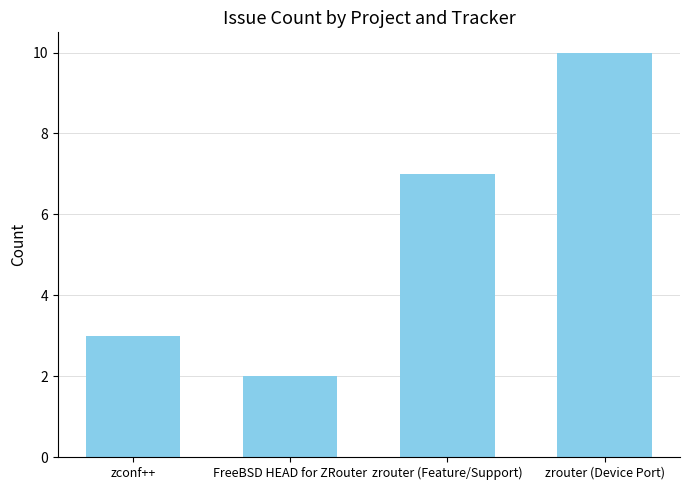

Read the value at zrouter (Feature/Support).

7